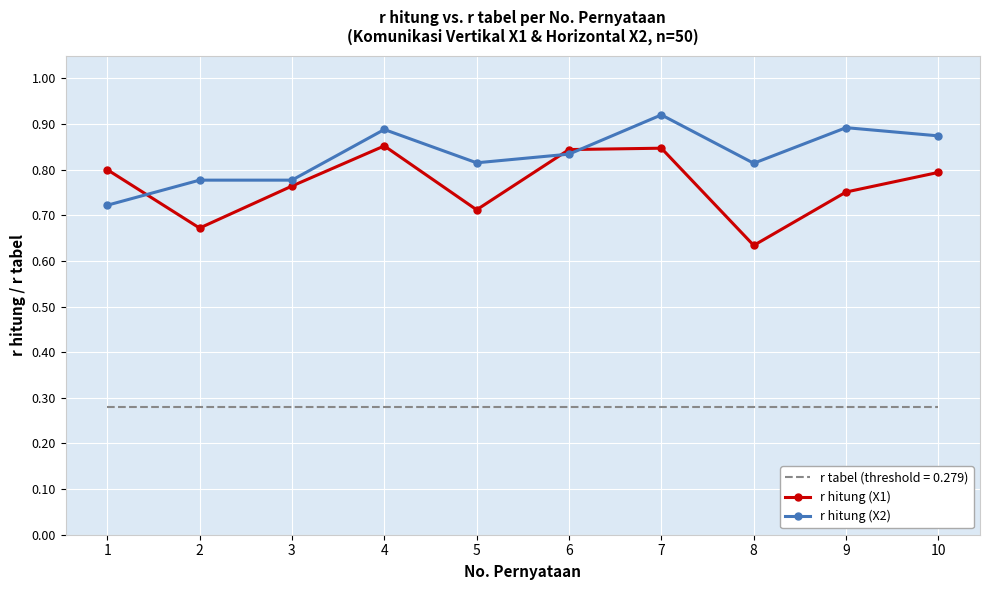

Count the number of categories in the chart.

10